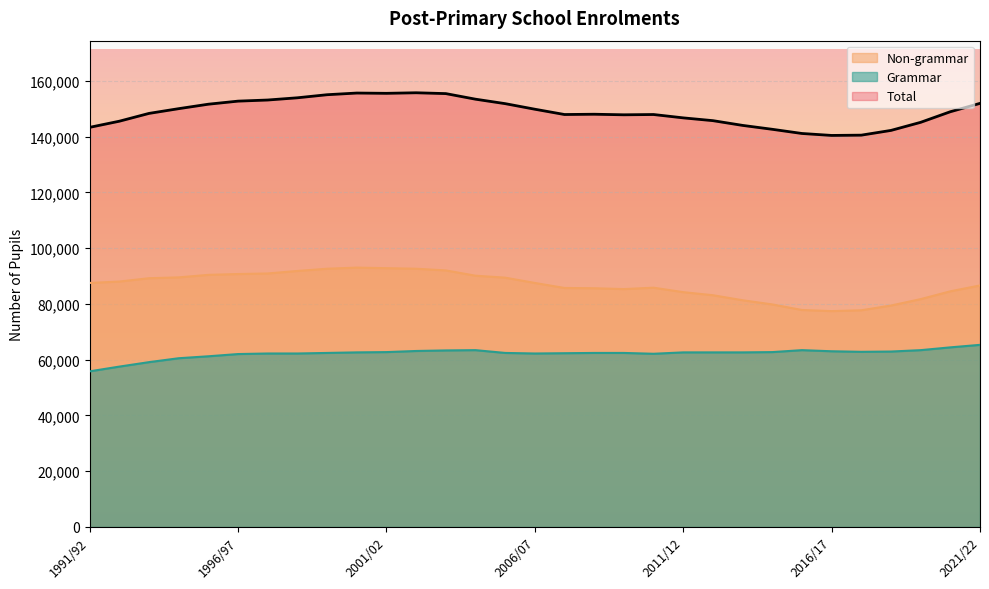

List the labels in order of Non-grammar value, largest first.

2000/01, 2001/02, 1999/00, 2002/03, 2003/04, 1998/99, 1997/98, 1996/97, 1995/96, 2004/05, 1994/95, 2005/06, 1993/94, 1992/93, 1991/92, 2006/07, 2021/22, 2010/11, 2007/08, 2008/09, 2009/10, 2020/21, 2011/12, 2012/13, 2019/20, 2013/14, 2014/15, 2018/19, 2015/16, 2017/18, 2016/17